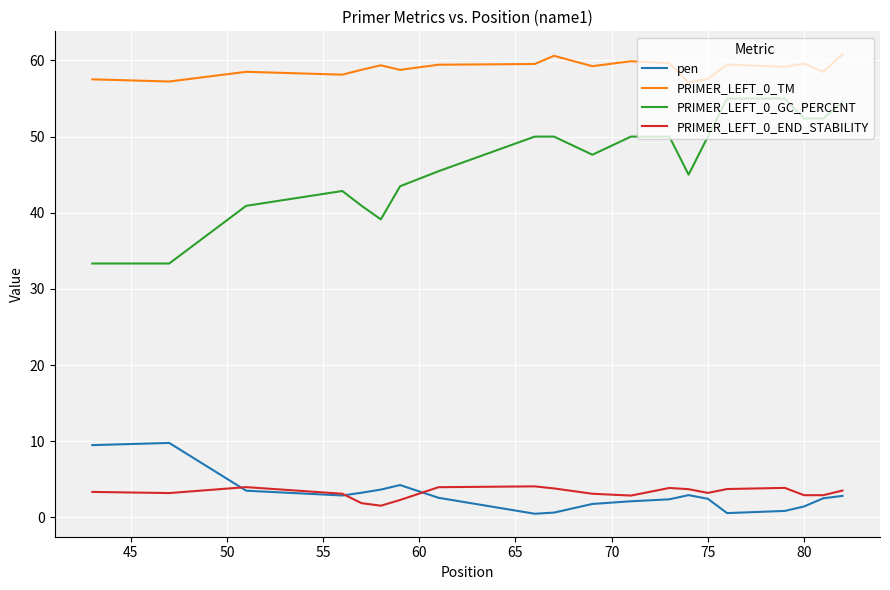

What is the maximum value shown in the chart?

60.8